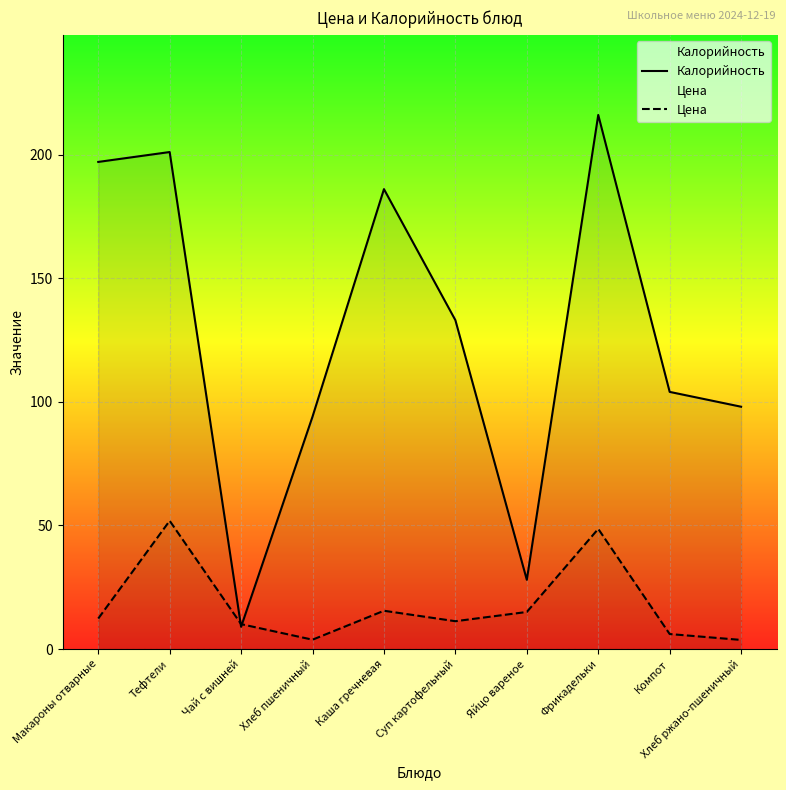

Where do Калорийность and Цена first cross each other?

Тефтели and Чай с вишней